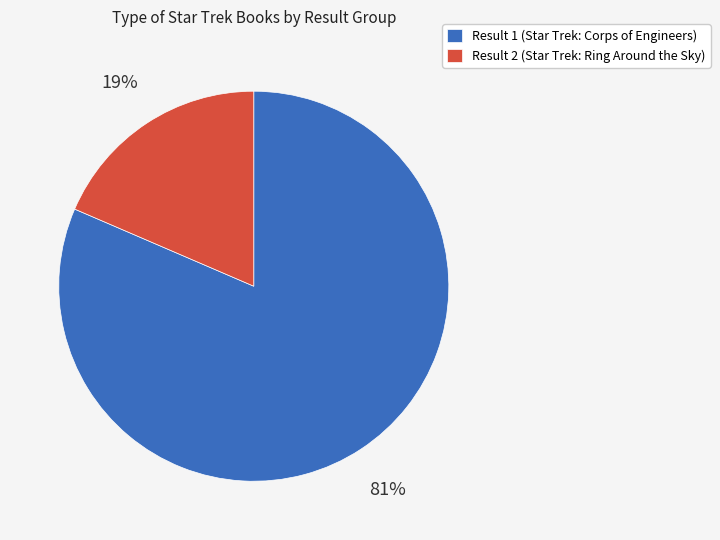

The Result 2 (Star Trek: Ring Around the Sky) slice represents 19% of the pie. True or false?

True